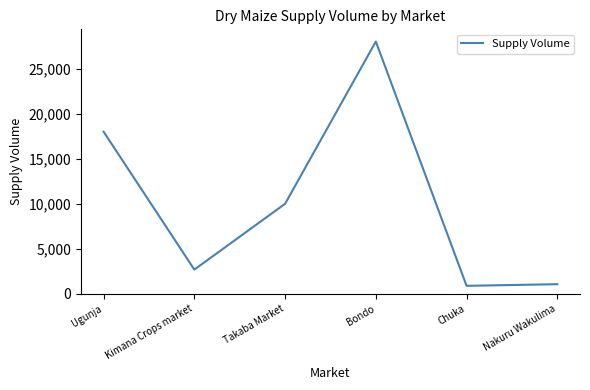

Reading right to left, transcribe all the data shown in this chart.

1080	900	28000	10000	2700	18000